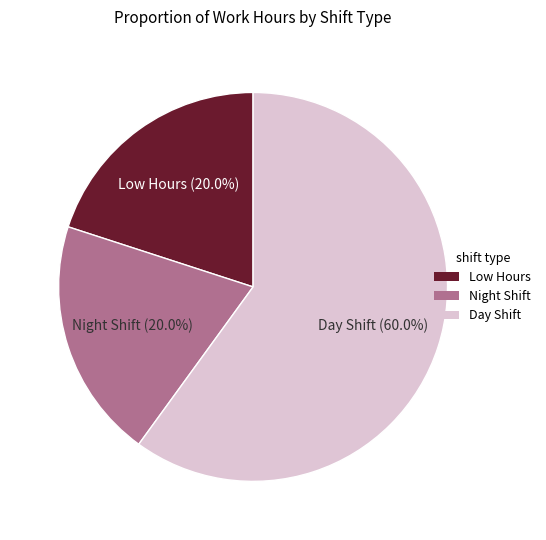

Between Night Shift and Day Shift, which is larger?

Day Shift